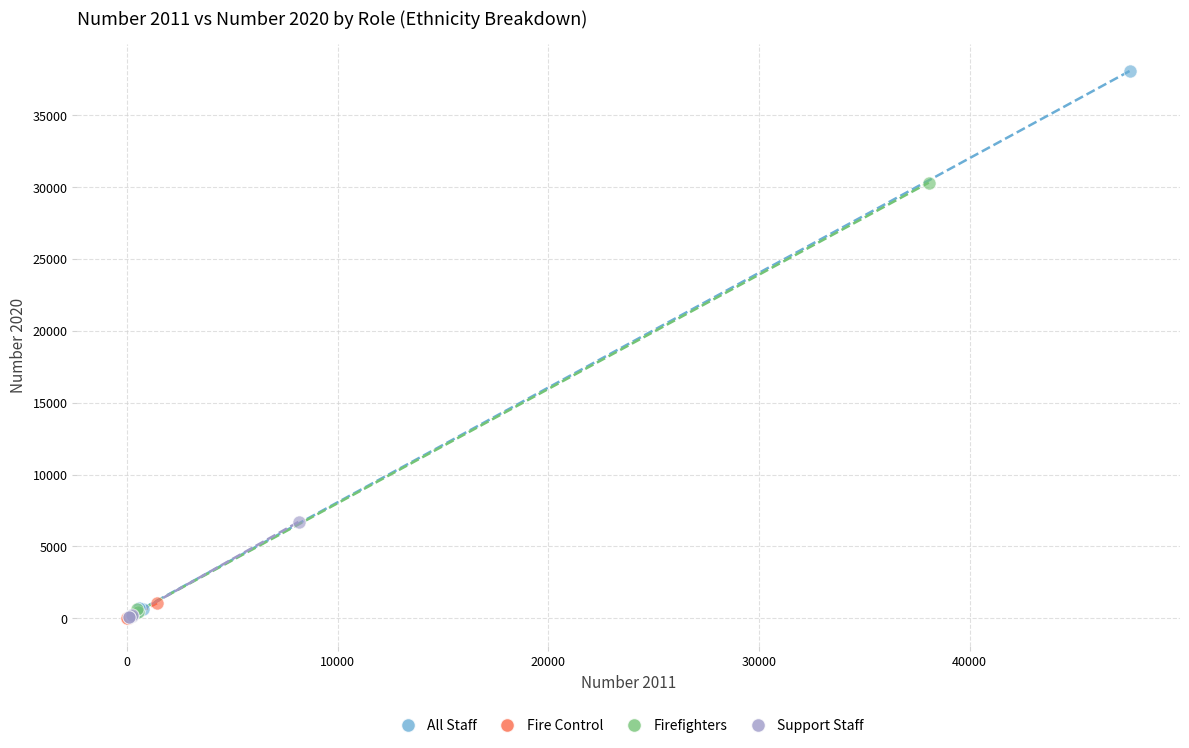

Which series has the largest Y range (max minus min)?

All Staff